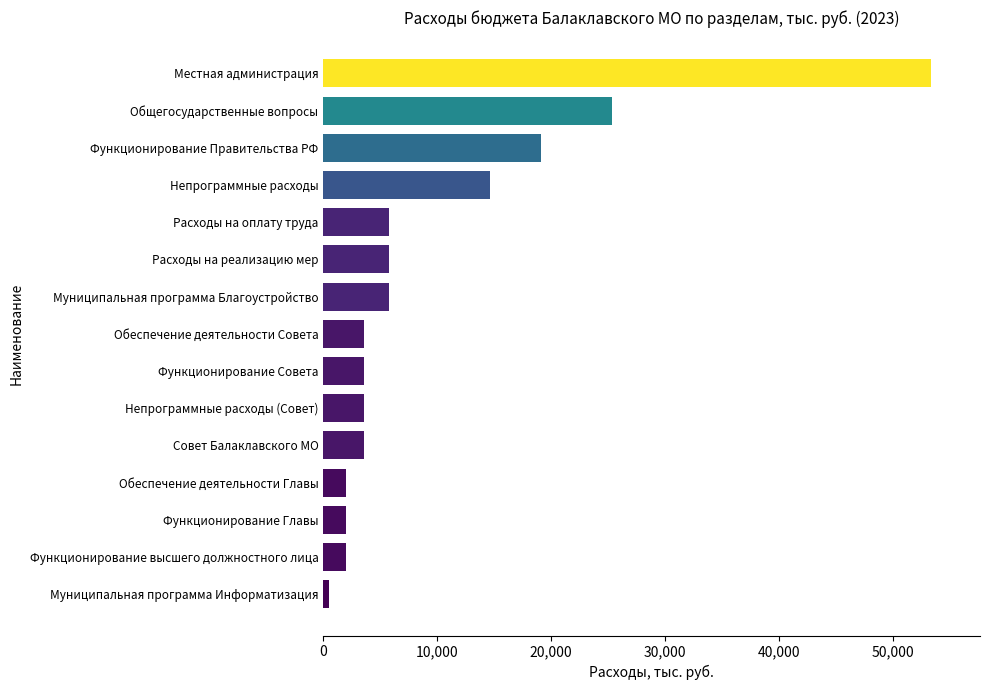

What is the difference between the maximum and second lowest values?

51434.3